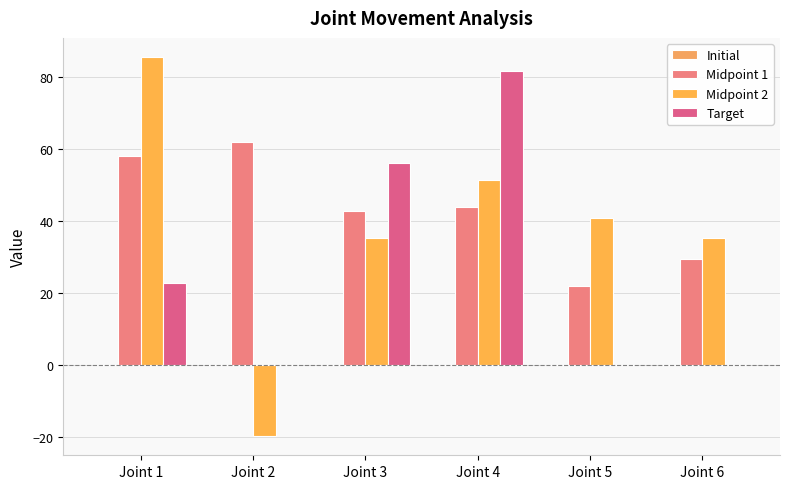

At which label does Target reach its minimum?

Joint 2